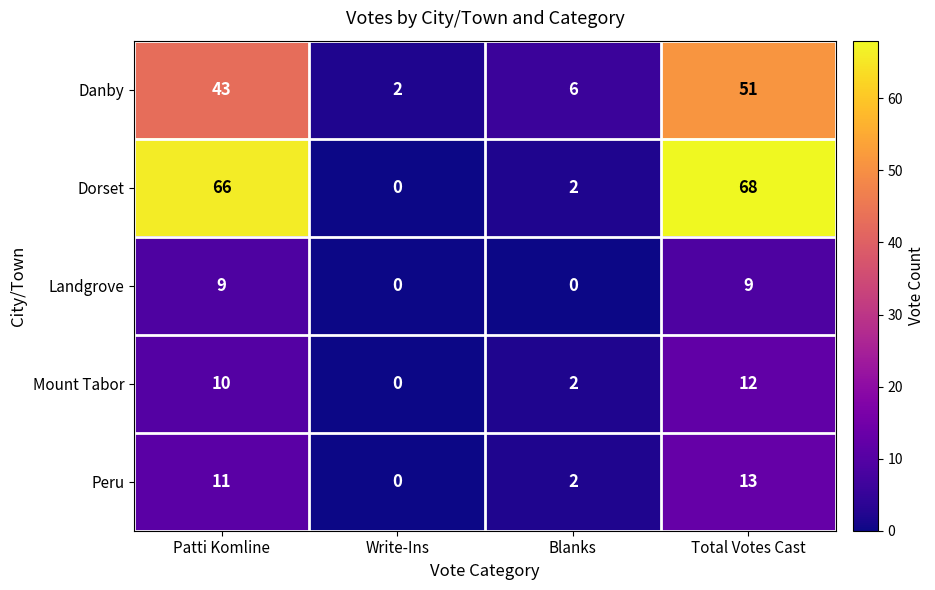

The value of Landgrove at Blanks is -5. True or false?

False